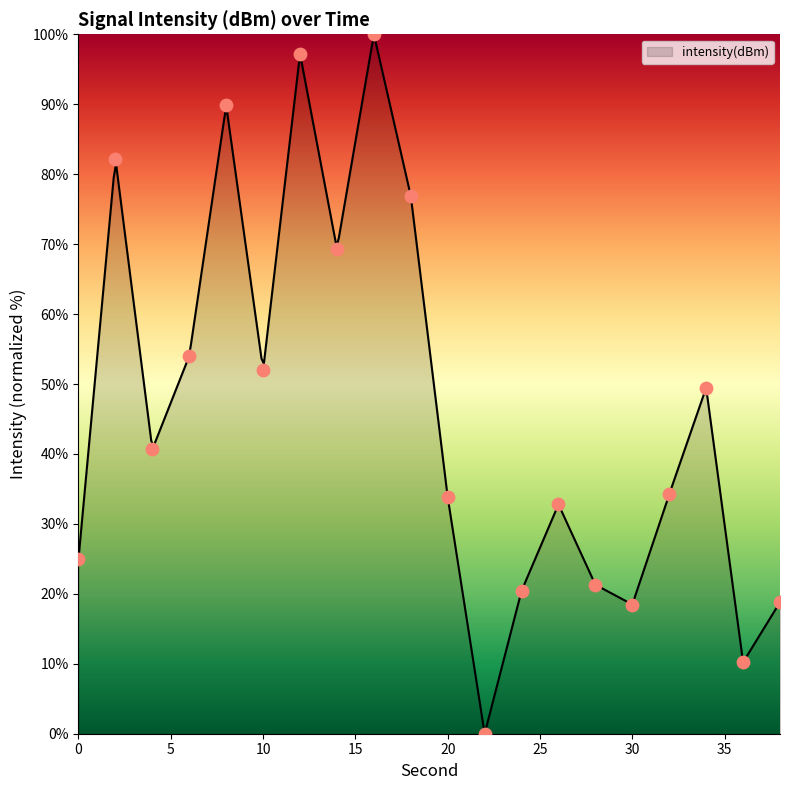

What is the change in value from 14 to 26?

-36.5